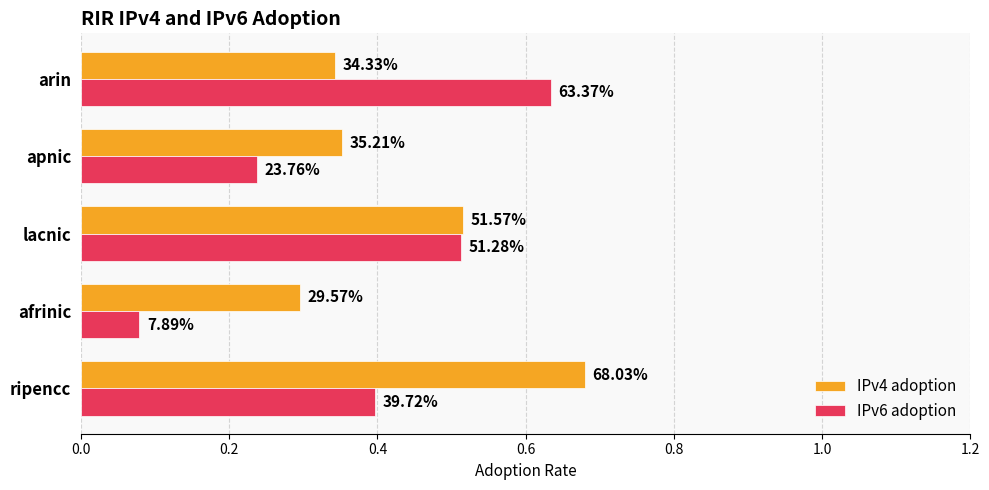

What are all the series names shown in the legend?

IPv4 adoption, IPv6 adoption